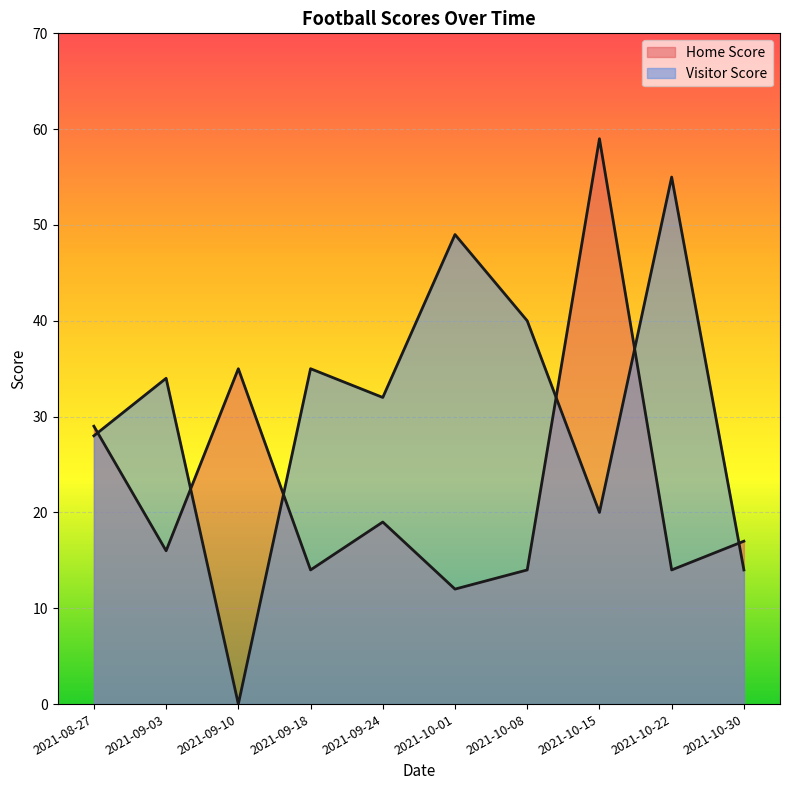

Which has a higher value, 2021-10-30 or 2021-09-10?

2021-09-10